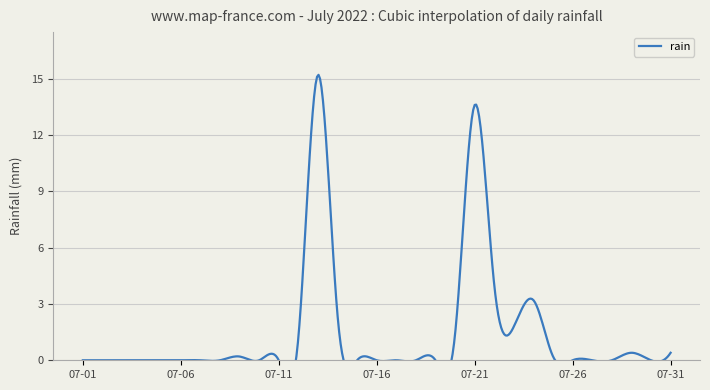

At which category does the data reach its first local peak?

2022-07-09